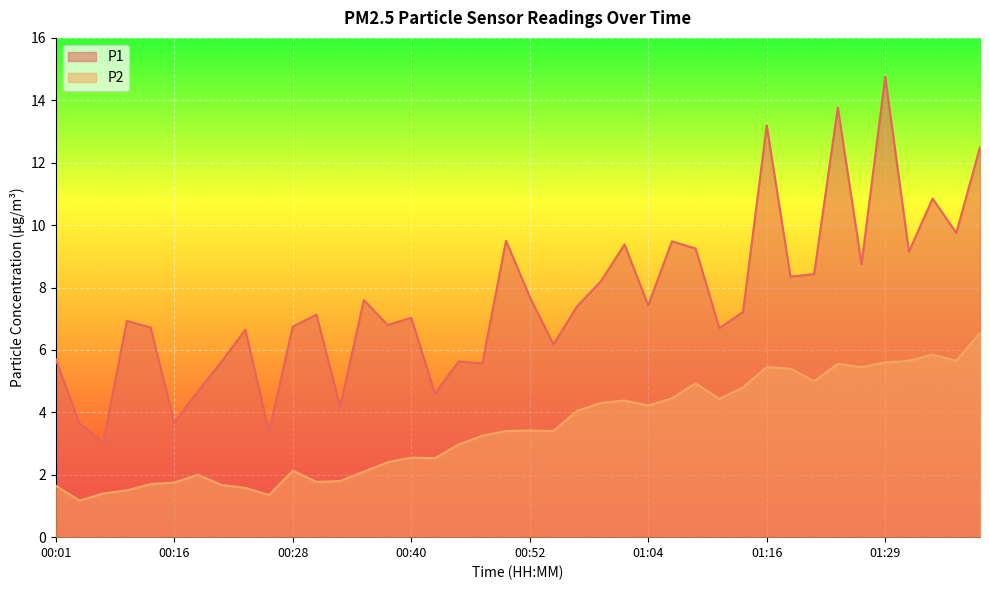

Count the number of data series in this chart.

2